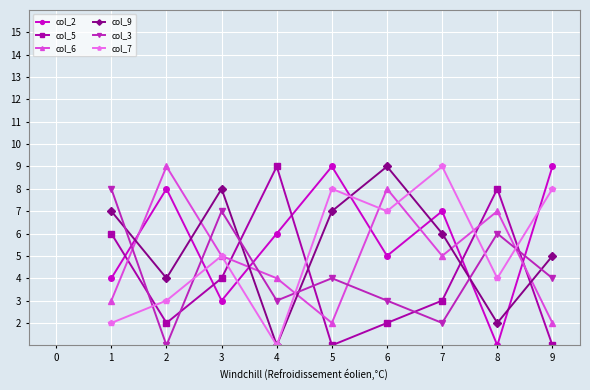

What is the total value across all series at 2?

27